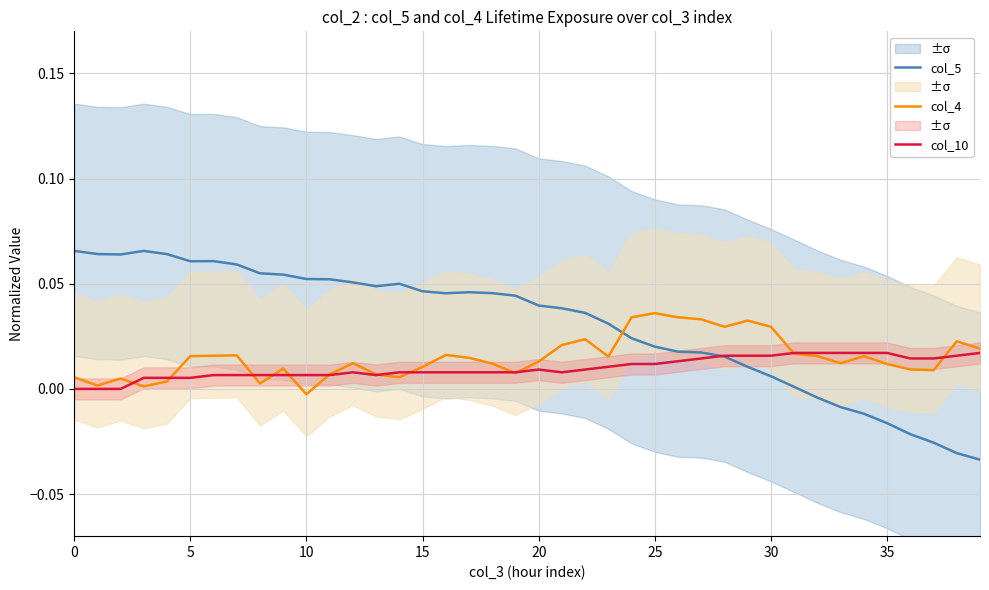

True or false: col_4 and col_5 intersect in this chart.

True